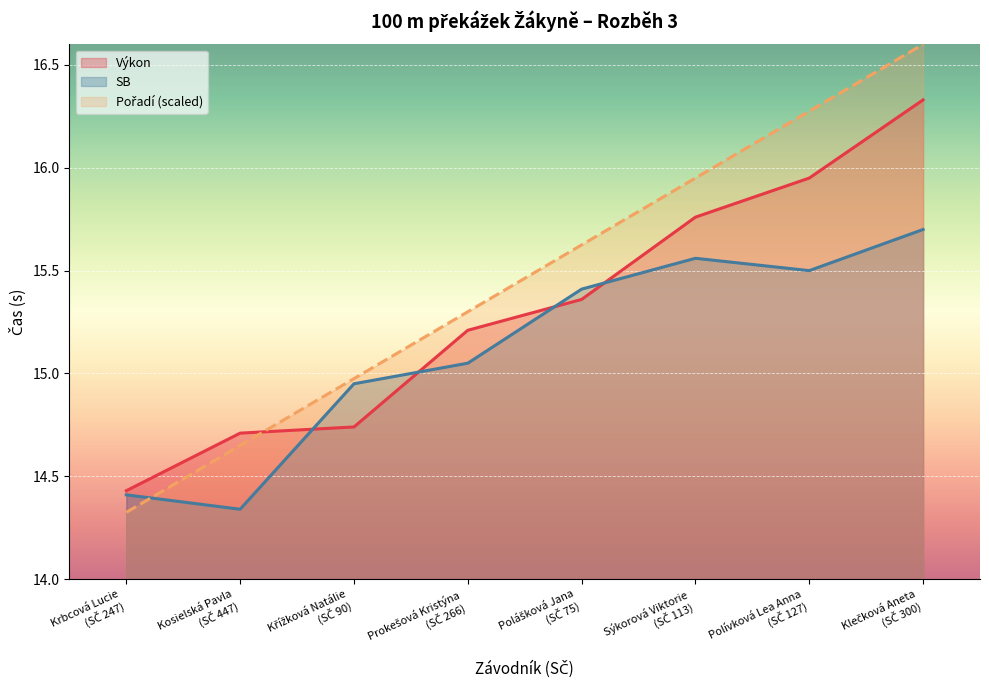

What is the difference between the maximum and minimum values in the Pořadí series?

2.3